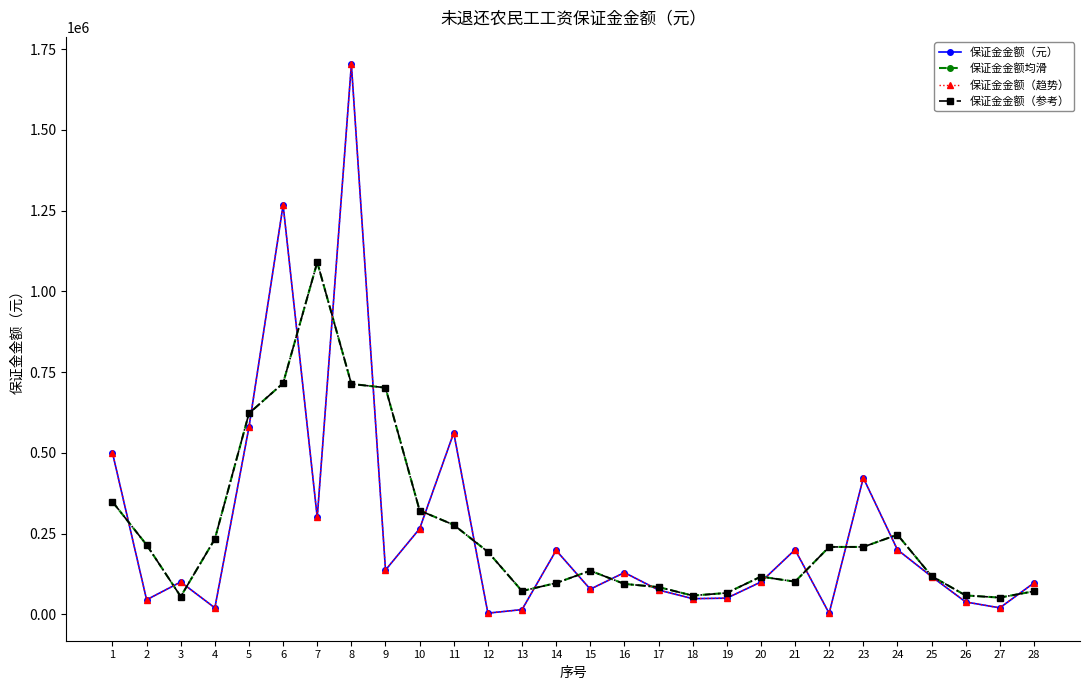

Rank the series by their maximum value, from lowest to highest.

保证金金额均滑, 保证金金额（参考）, 保证金金额（元）, 保证金金额（趋势）